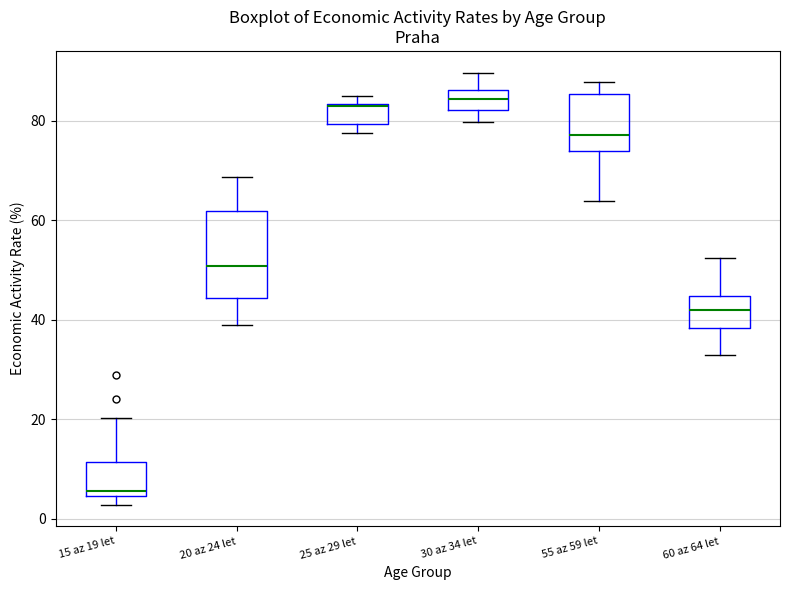

Which box has the lowest median line?

15 az 19 let